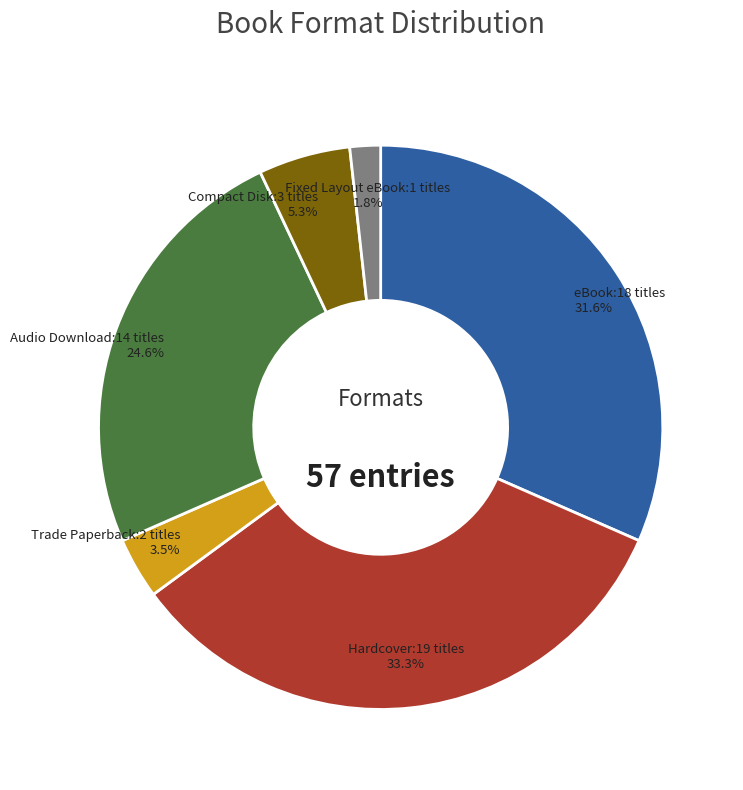

What percentage do Fixed Layout eBook and Trade Paperback together represent?

5.3%